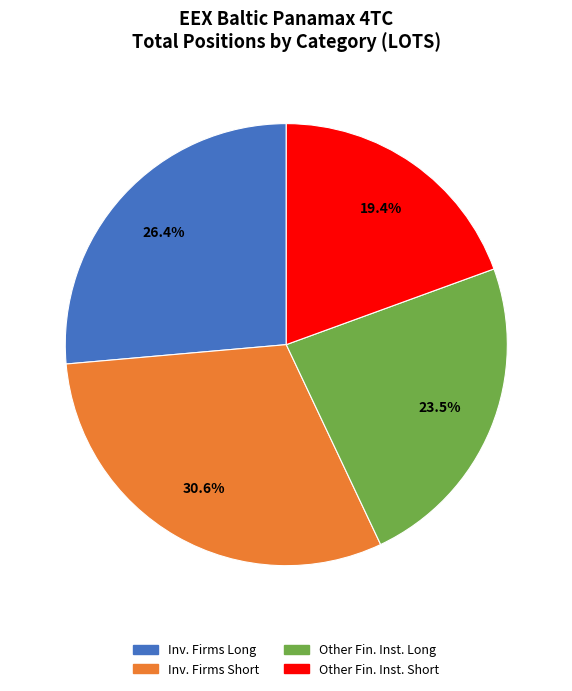

How many segments does this pie chart have?

4